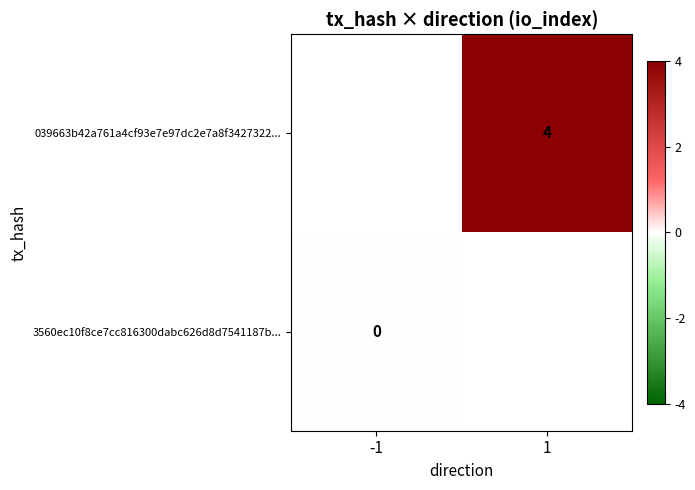

Is the value of 3560ec10f8ce7cc816300dabc626d8d7541187b... at 1 greater than the value of 039663b42a761a4cf93e7e97dc2e7a8f3427322... at 1?

No